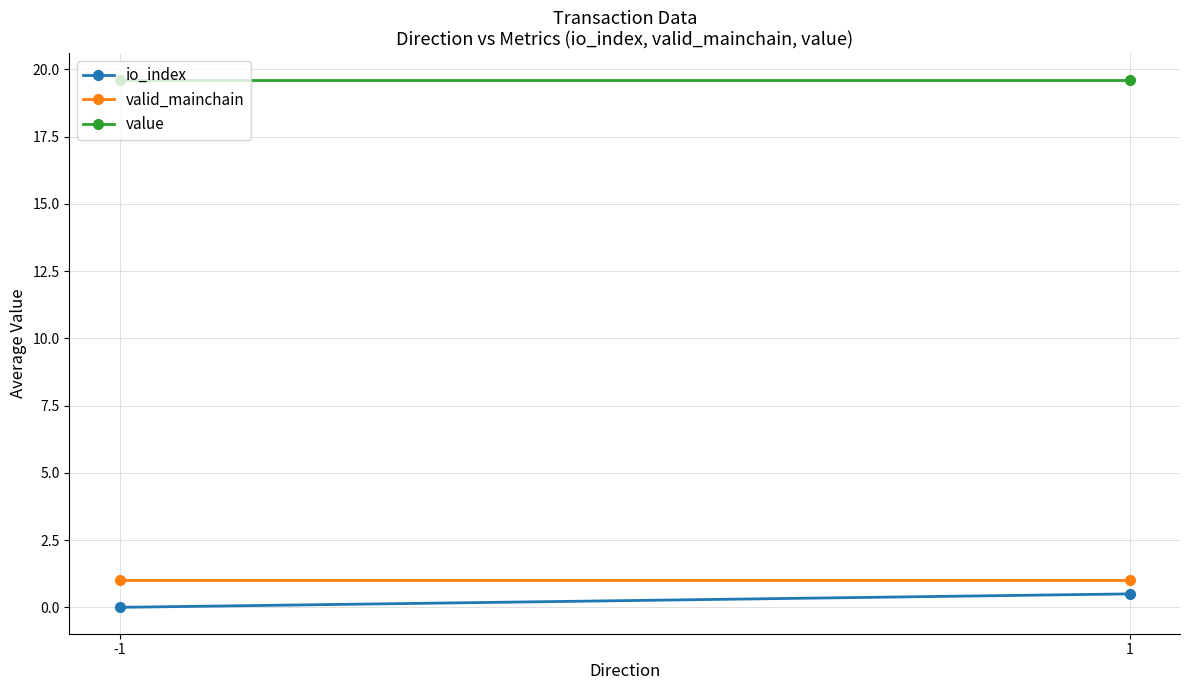

What is the average value of the valid_mainchain series?

1.0